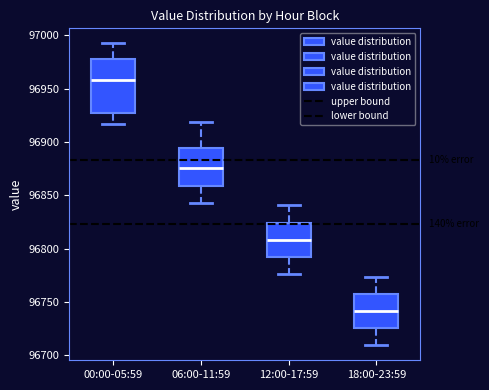

Comparing the boxes themselves (not the whiskers), which one is the tallest?

00:00-05:59